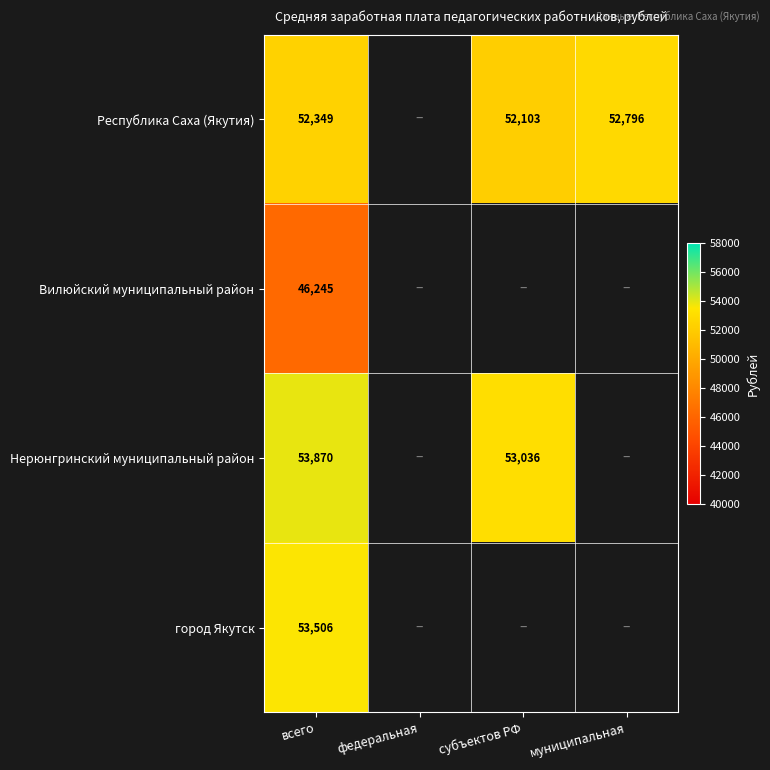

What is the difference between the highest and lowest values at всего?

7625